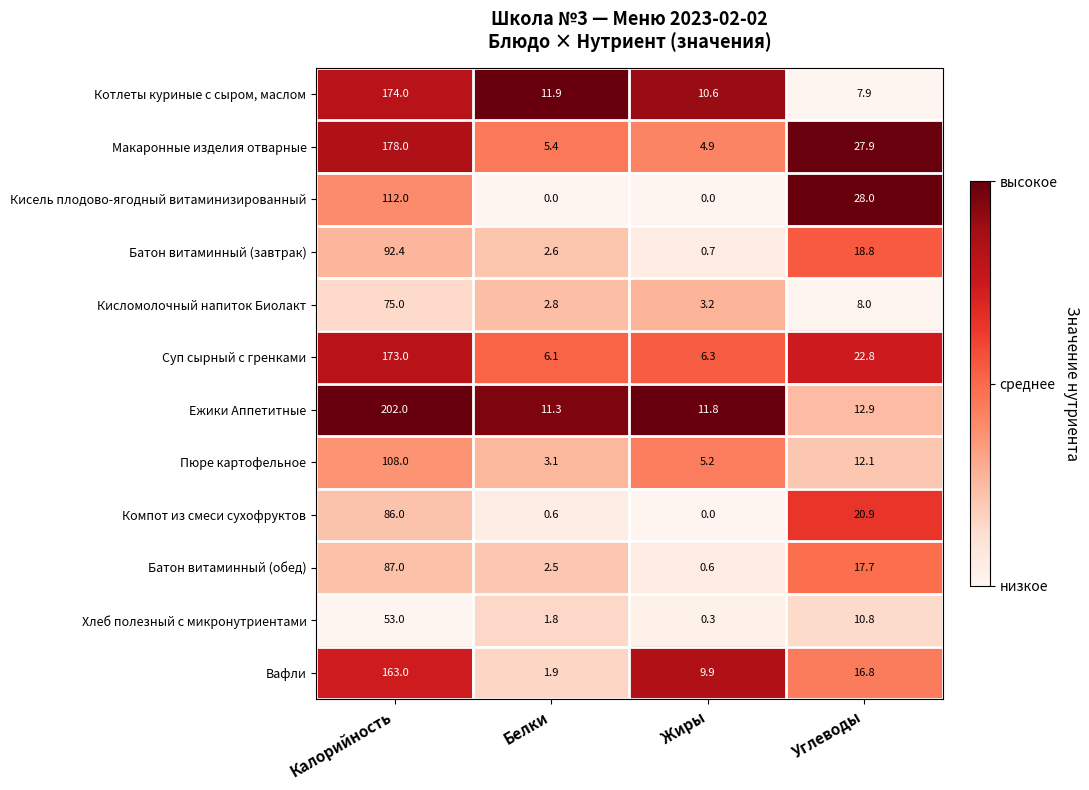

Between Калорийность and Белки, which series saw the biggest shift?

Ежики Аппетитные